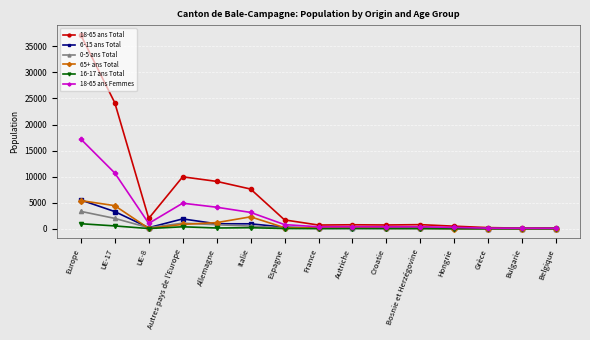

Is the value of 0-5 ans Total at UE-17 greater than the value of 18-65 ans Femmes at Grèce?

Yes